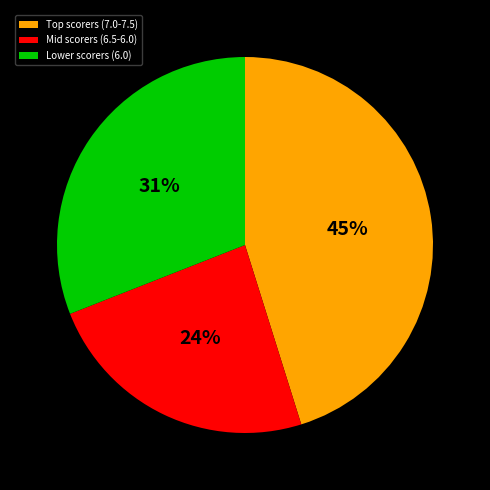

To the nearest percent, what portion does Lower scorers (6.0) represent?

31%